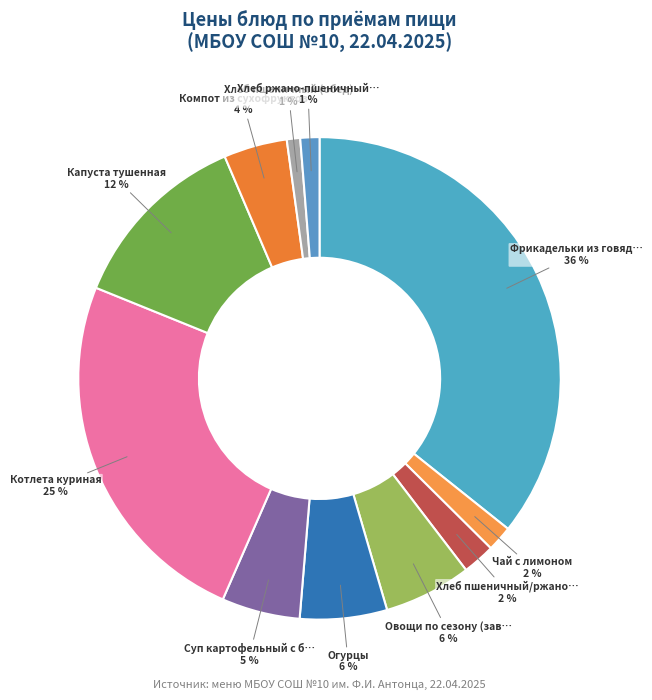

Rank the categories by value from highest to lowest.

Фрикадельки из говядины с кашей гречневой, Котлета куриная, Капуста тушенная, Овощи по сезону (завтрак), Огурцы, Суп картофельный с бобовыми, Компот из сухофруктов, Хлеб пшеничный/ржано-пшеничный, Чай с лимоном, Хлеб ржано-пшеничный (обед), Хлеб пшеничный (обед)